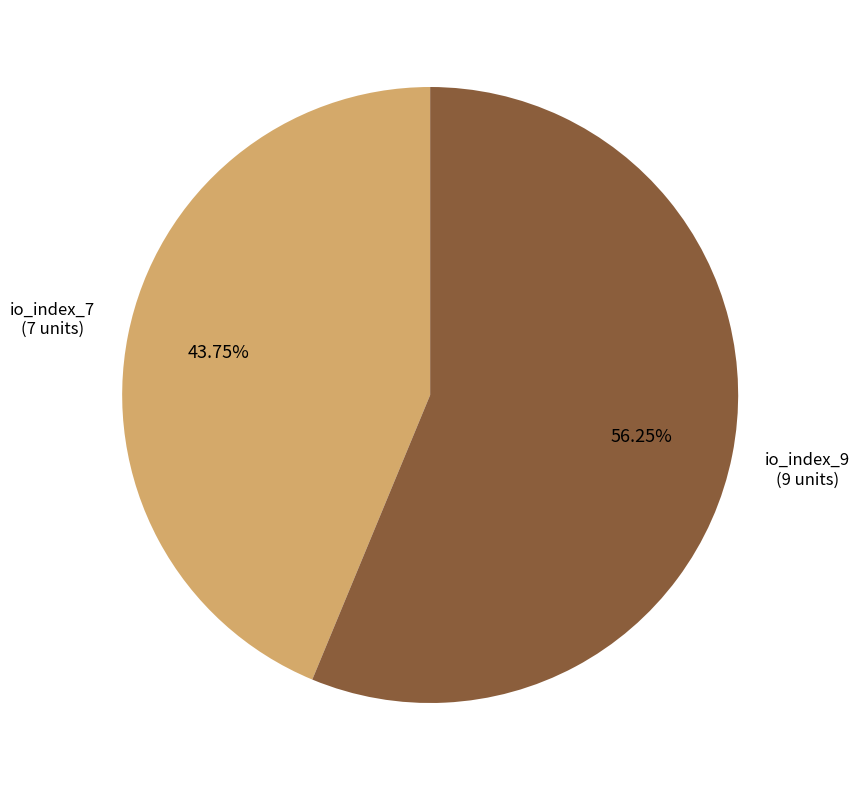

Is there any slice that represents more than half of the pie?

Yes